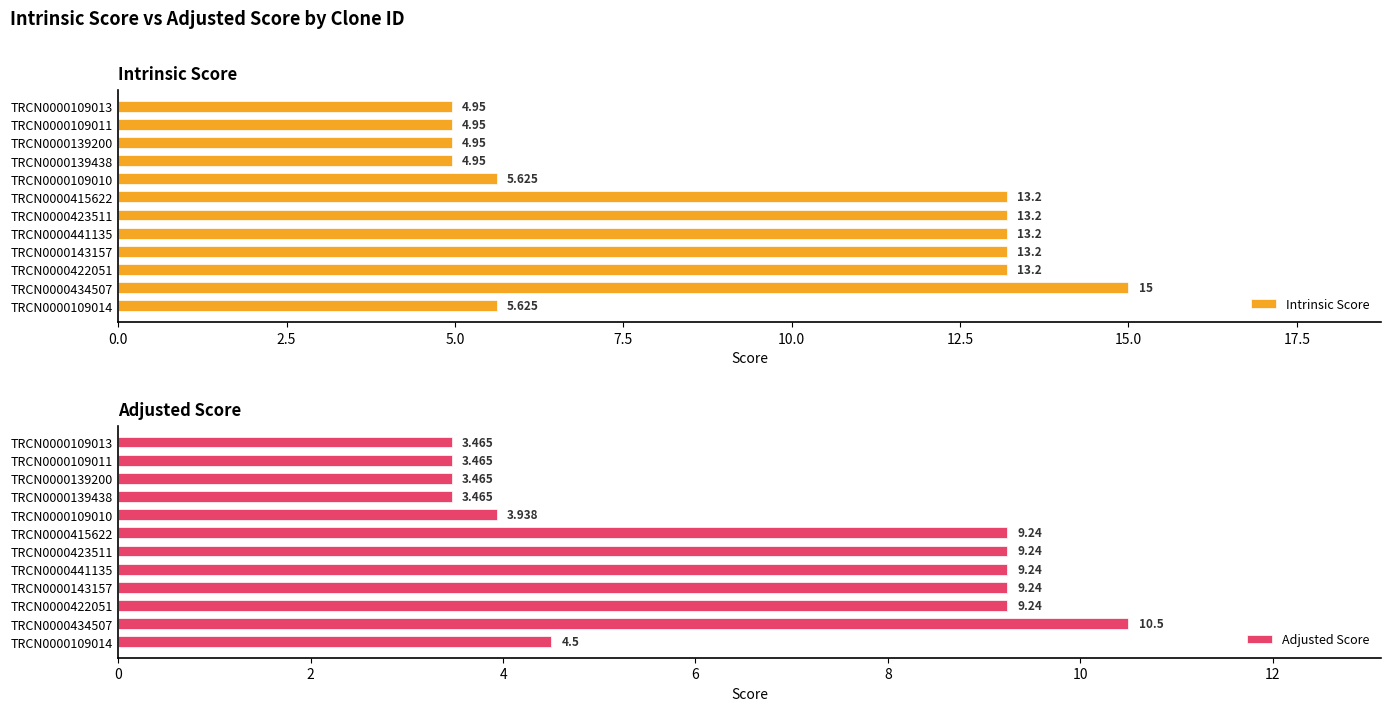

How many values in the Intrinsic Score series exceed 13?

6